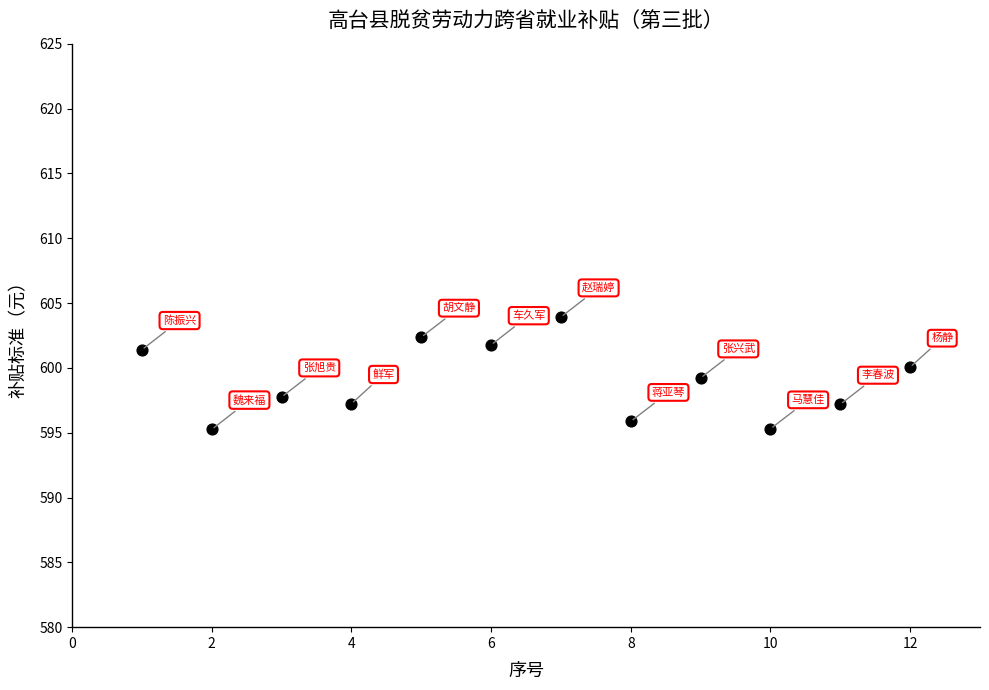

What is the average Y value?

598.9